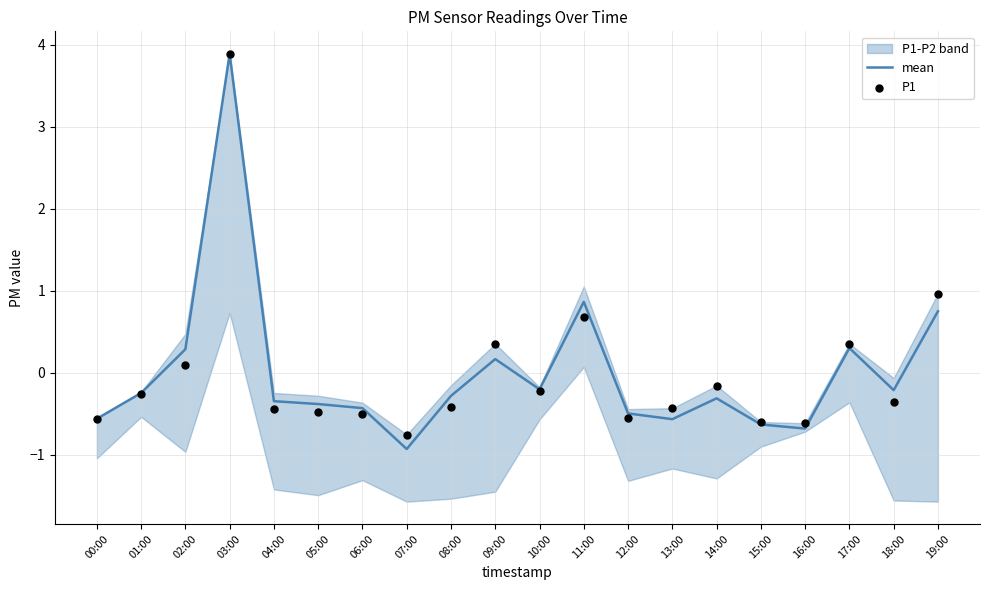

At which label does mean reach its peak?

03:00